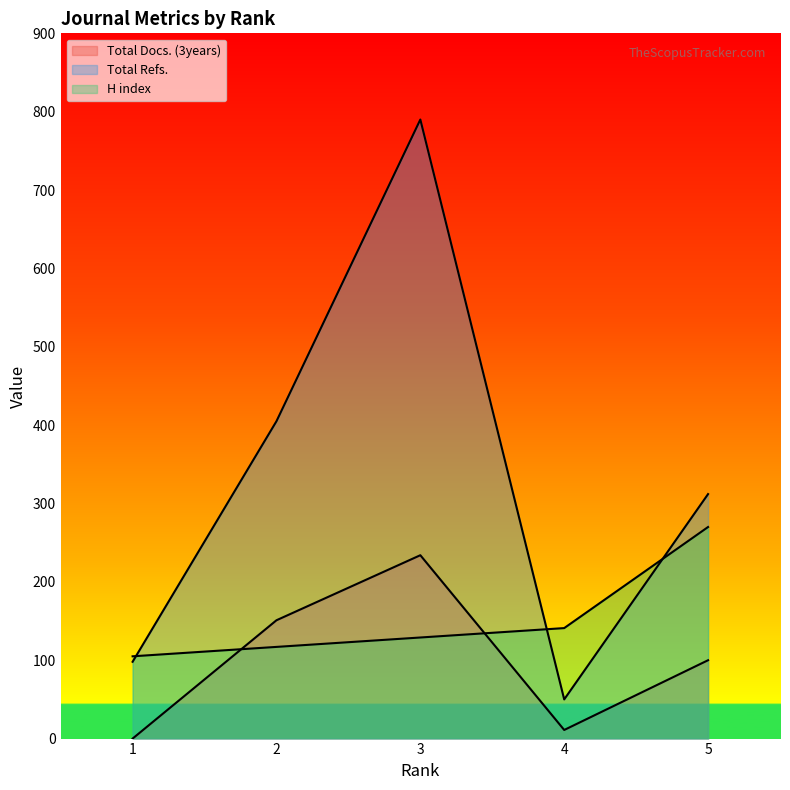

List the labels in order of Total Docs. (3years) value, largest first.

3, 2, 5, 4, 1